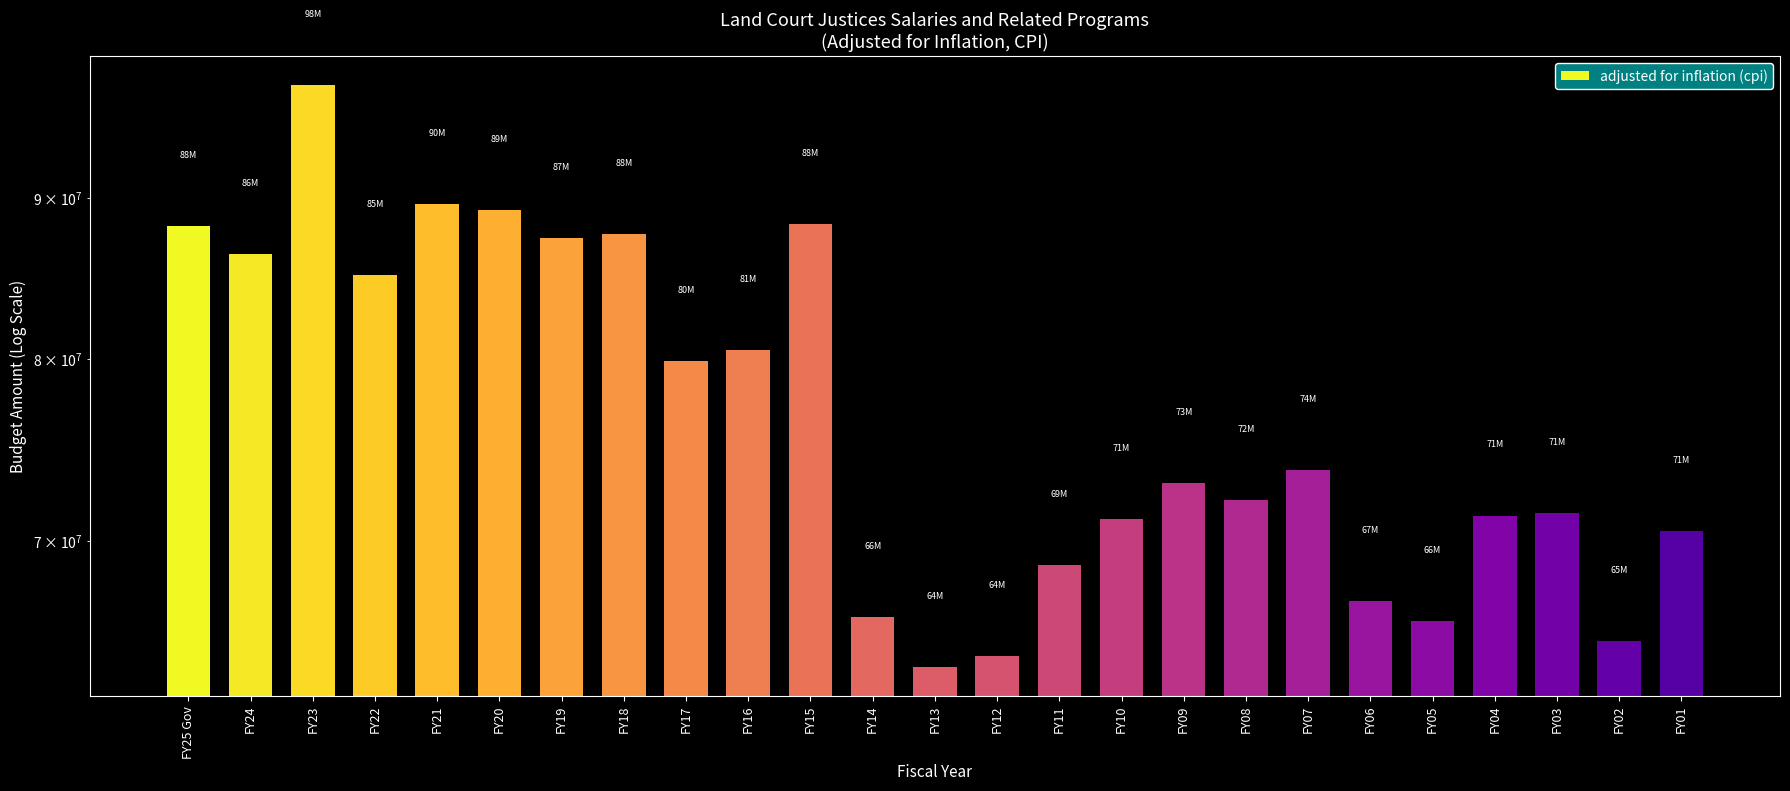

What is the ratio of the value at FY07 to the value at FY17?

0.9